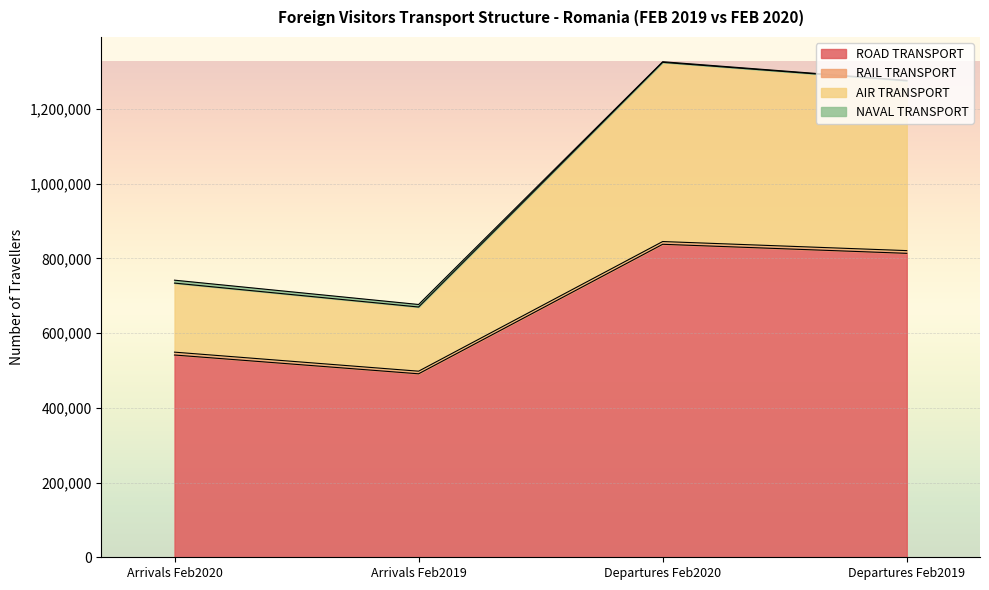

The value of ROAD TRANSPORT at Departures Feb2019 is 813789. True or false?

True